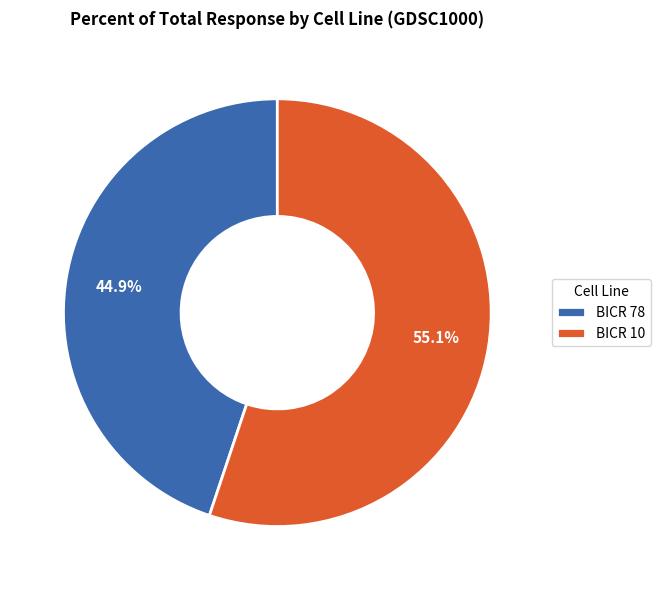

To the nearest percent, what is the average slice percentage?

50%